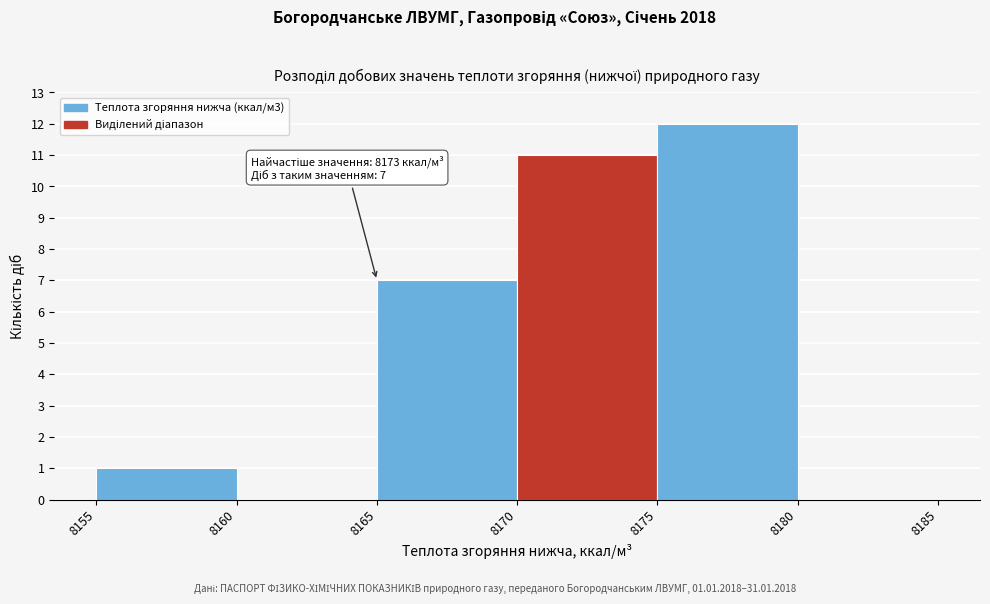

Over which range of the x-axis is the bar tallest?

8175 to 8180